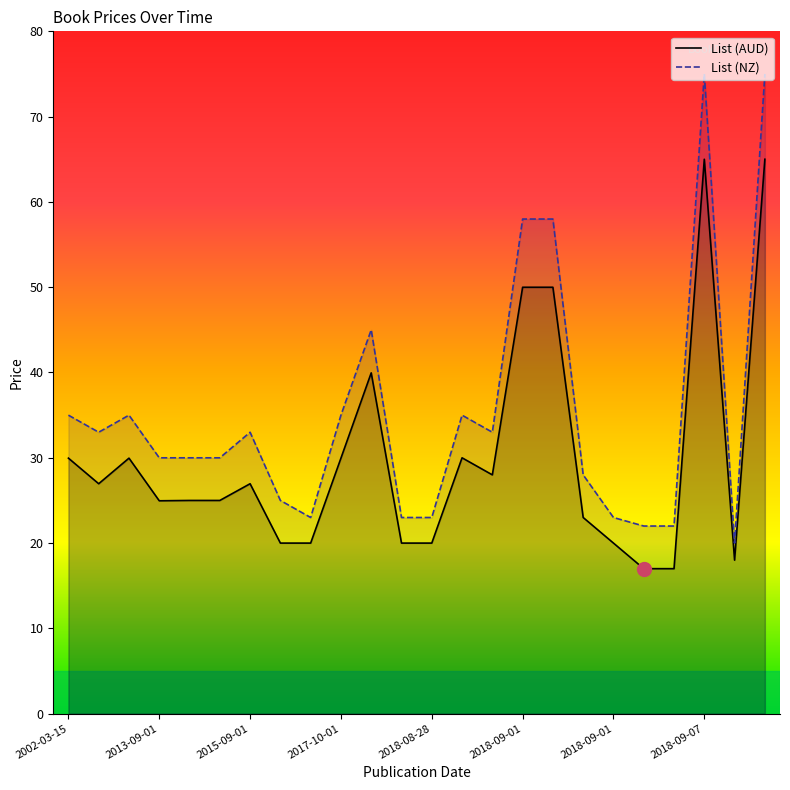

In List (NZ), how many points are lower than both neighbors (excluding endpoints)?

4